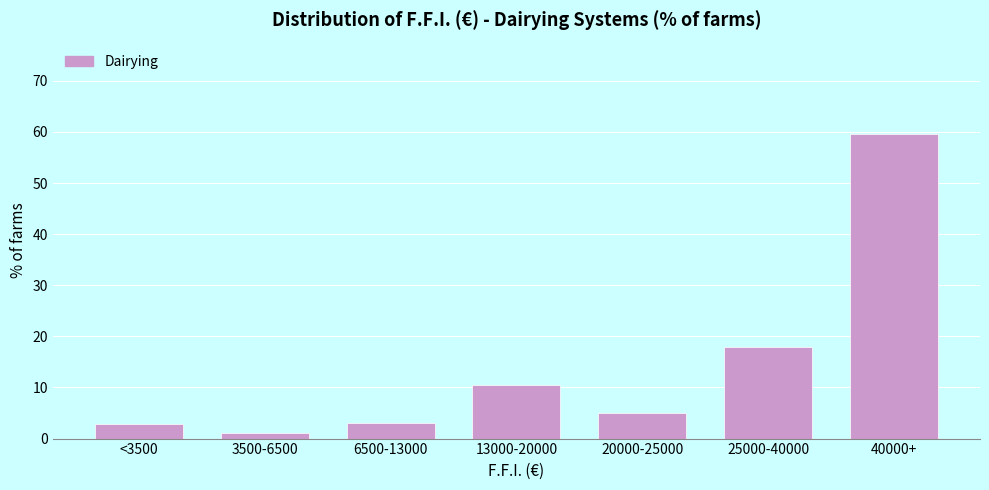

Is it true that the value at 40000+ is 32.7?

False